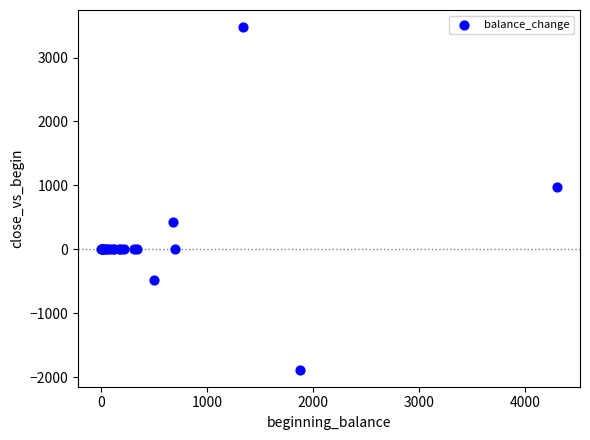

What Y value in the scatter plot is closest to 797?

972.8